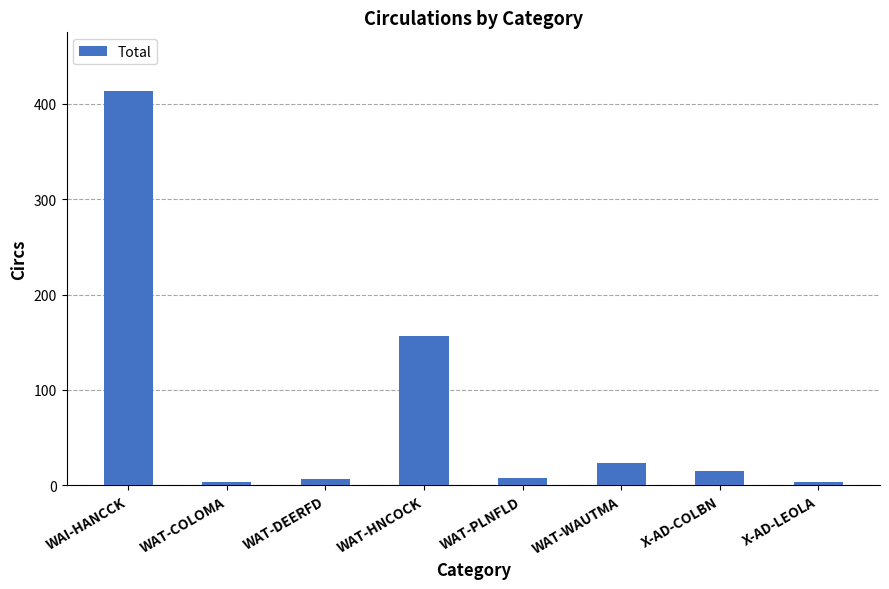

What is the sum of all values?

628